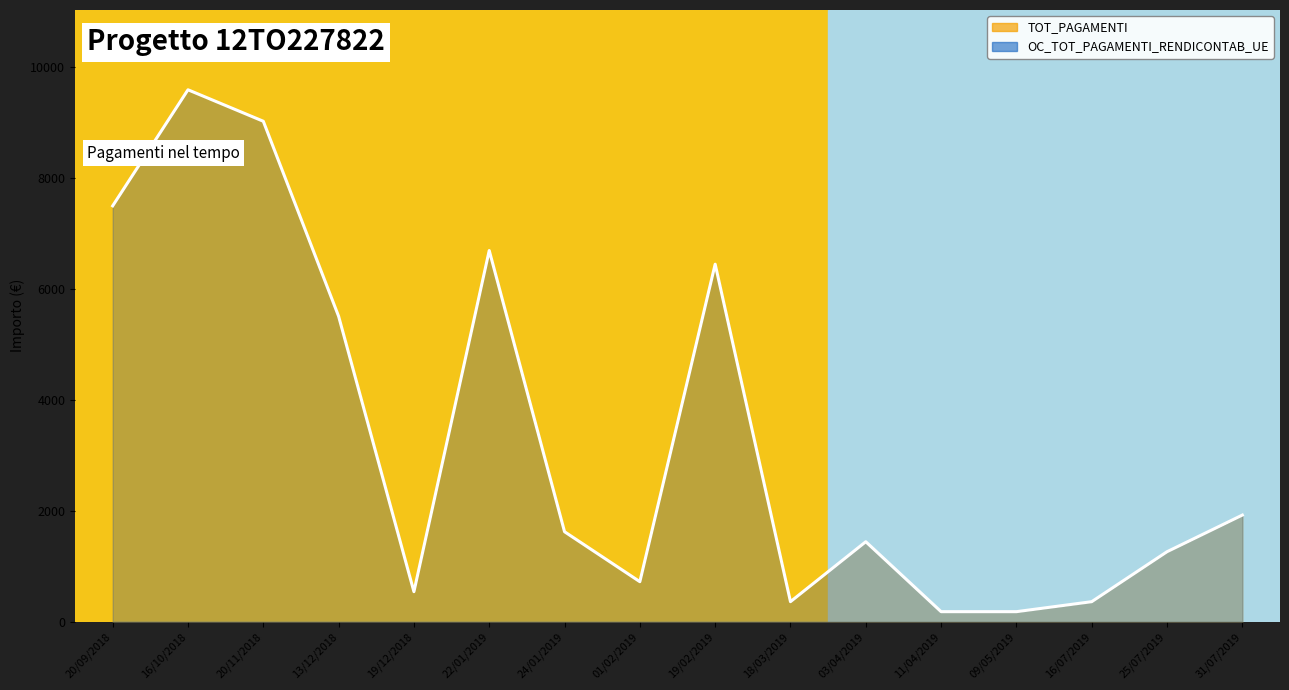

True or false: OC_TOT_PAGAMENTI_RENDICONTAB_UE has a value of 360.0 at 16/07/2019.

True